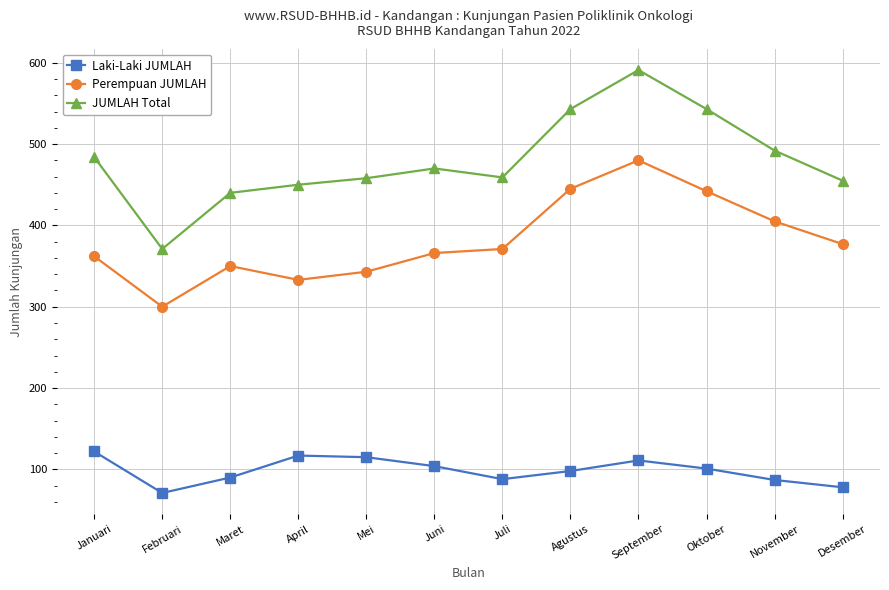

What is the value of the JUMLAH Total point at the 8th from the left?

543